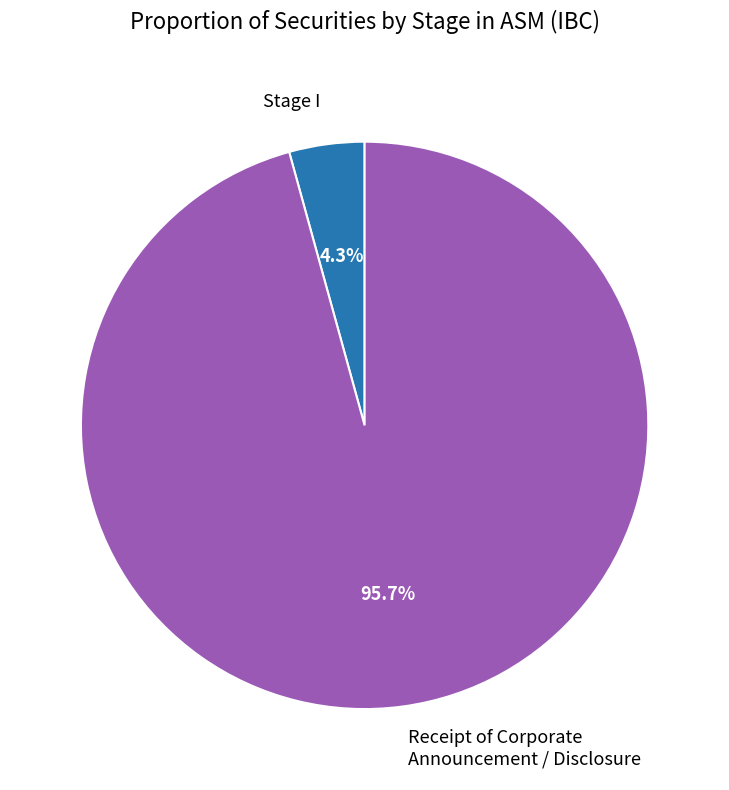

Is there any slice that represents more than half of the pie?

Yes